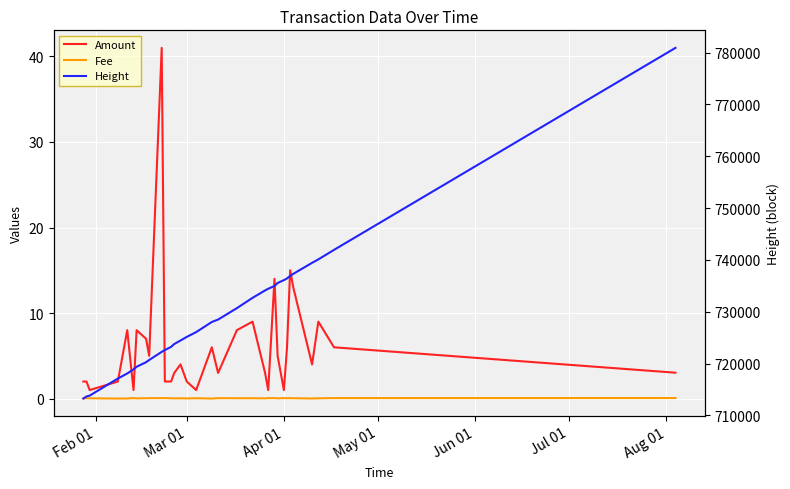

Reading right to left, extract all data points from this chart.

Amount: 3.0	6.0	9.0	4.0	13.0	15.0	6.0	1.0	5.0	14.0	1.0	3.0	9.0	8.0	3.0	6.0	1.0	2.0	4.0	3.0	2.0	2.0	41.0	5.0	7.0	8.0	1.0	8.0	2.0	1.0	2.0	2.0
Fee: 0.1	0.1	0.0	0.0	0.0	0.1	0.0	0.1	0.0	0.1	0.1	0.0	0.0	0.0	0.1	0.0	0.0	0.0	0.0	0.0	0.0	0.1	0.1	0.1	0.0	0.0	0.1	0.0	0.0	0.0	0.1	0.0
Height: 780900.0	741923.0	740090.0	739424.0	737298.0	736891.0	736417.0	736084.0	735537.0	734959.0	734423.0	734099.0	732668.0	730682.0	728478.0	728011.0	726059.0	725130.0	724437.0	723756.0	723210.0	722590.0	722247.0	720682.0	720244.0	719380.0	718861.0	718076.0	717100.0	713801.0	713645.0	713236.0